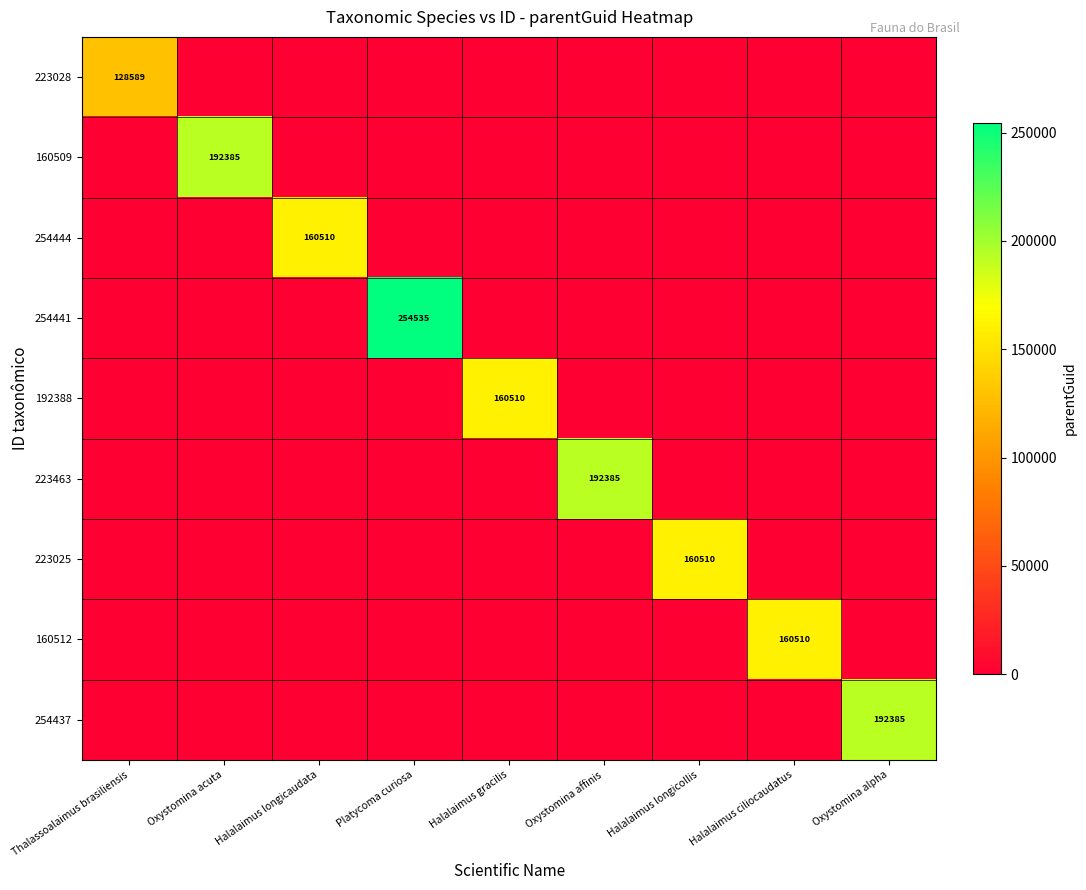

Is it true that 223025 equals 80190 at Halalaimus longicollis?

False